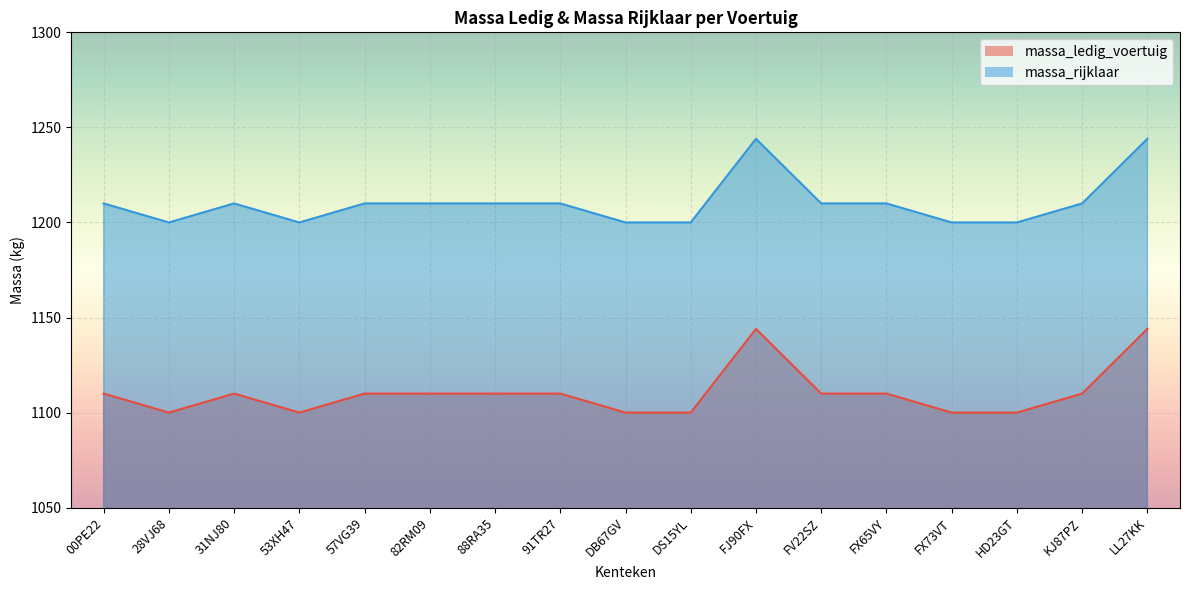

What is the label of the 9th point from the left?

DB67GV